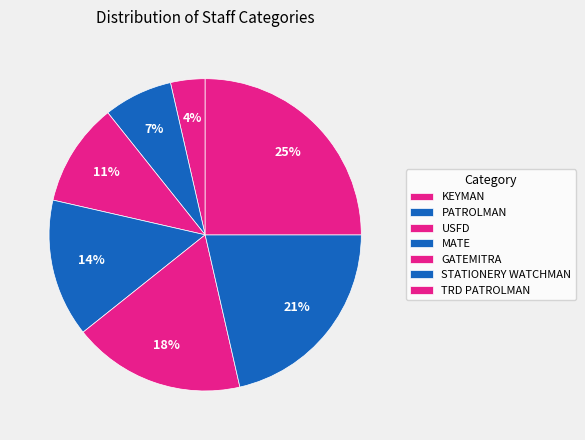

What percentage do TRD PATROLMAN and GATEMITRA together represent?

42.9%